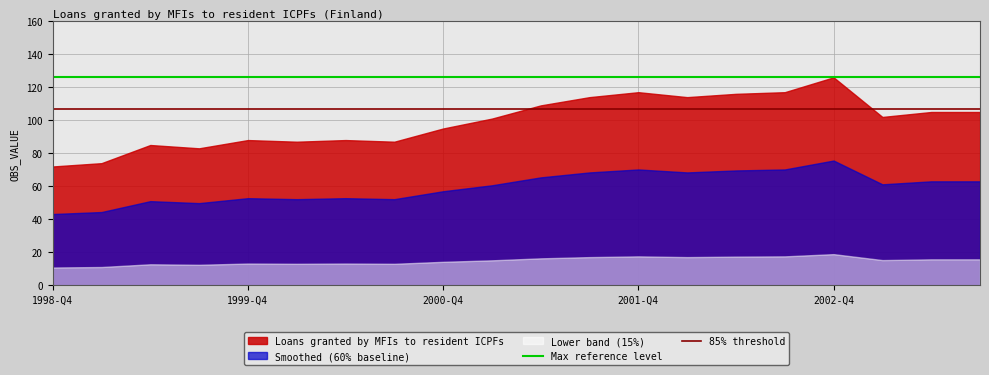

At which category is the sum across all series the highest?

2002-Q4